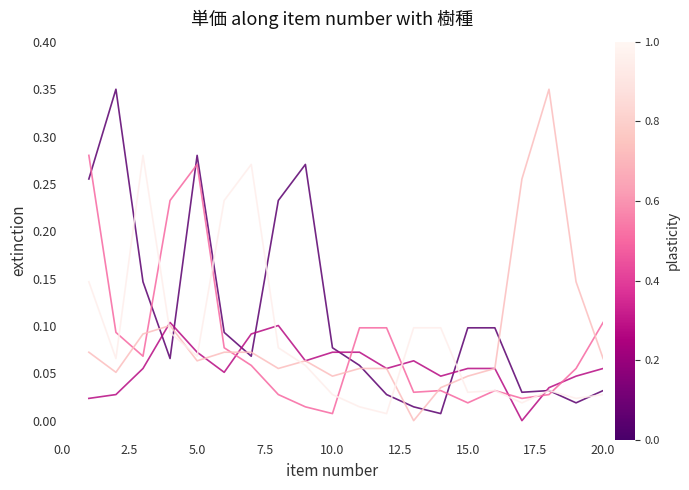

How many lines are shown in the chart?

5